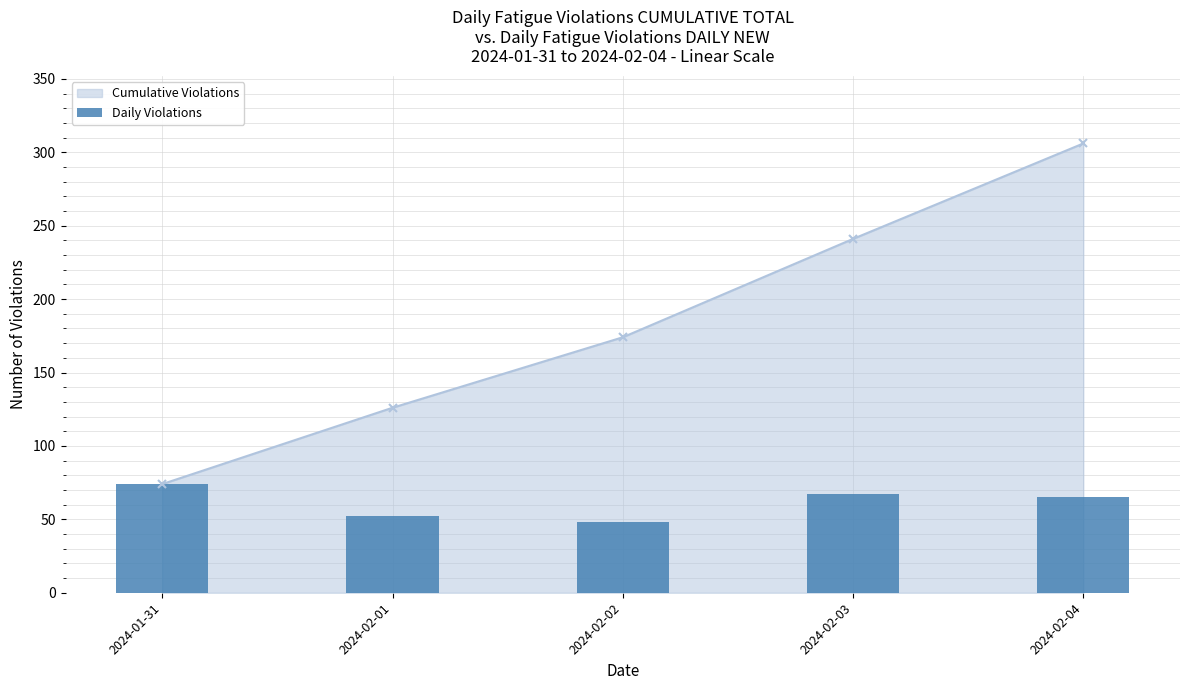

Which category has the lowest value in the Cumulative Violations series?

2024-01-31